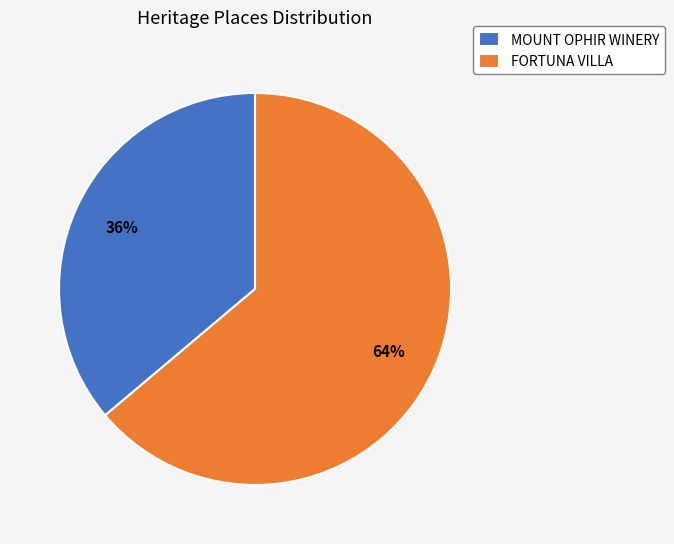

How many slices are in this pie chart?

2